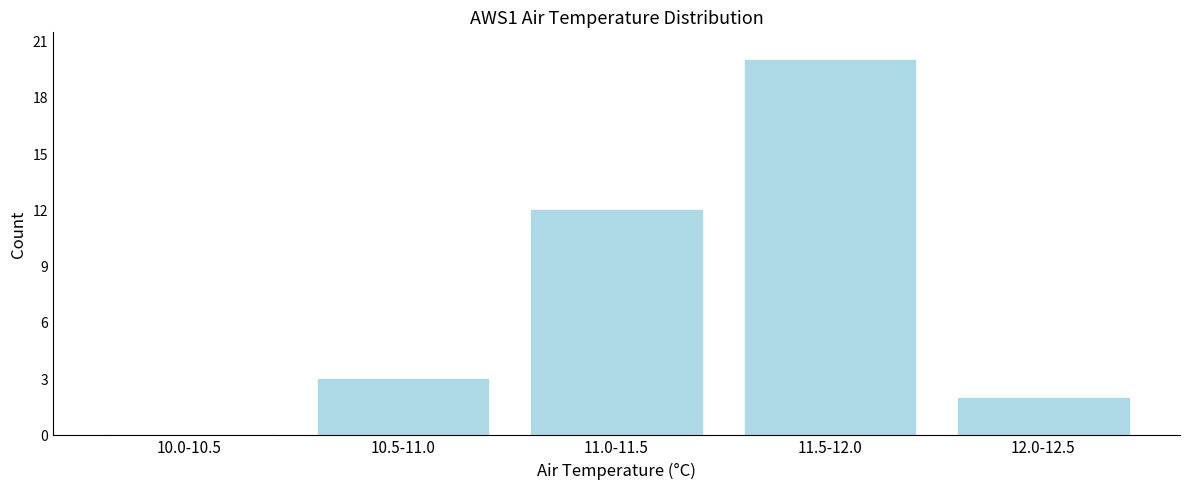

Reading right to left, list all the values displayed in this chart.

12.0-12.5=2	11.5-12.0=20	11.0-11.5=12	10.5-11.0=3	10.0-10.5=0